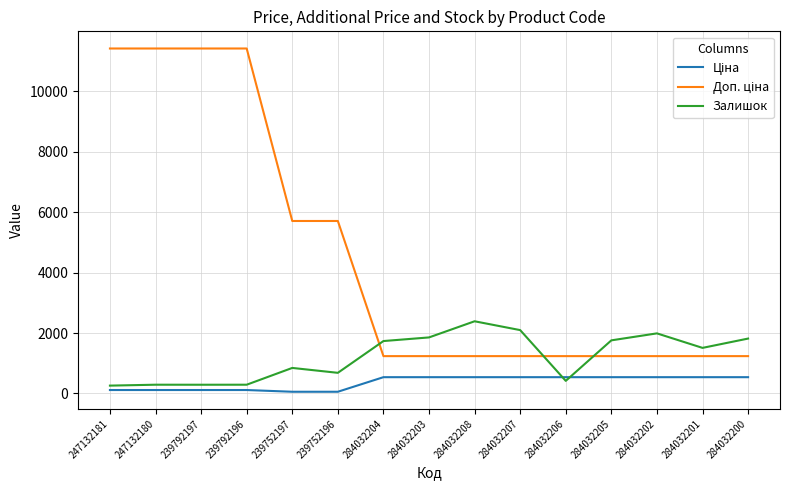

What is the total value across all series at 284032200?

3590.4